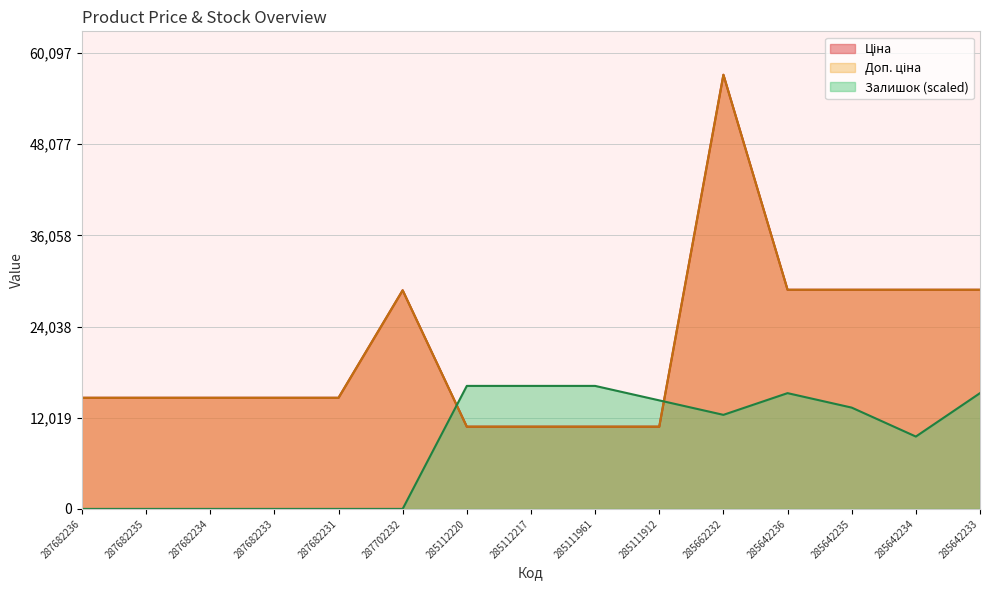

What is the spread (max minus min) of values at 287682231?

14649.6